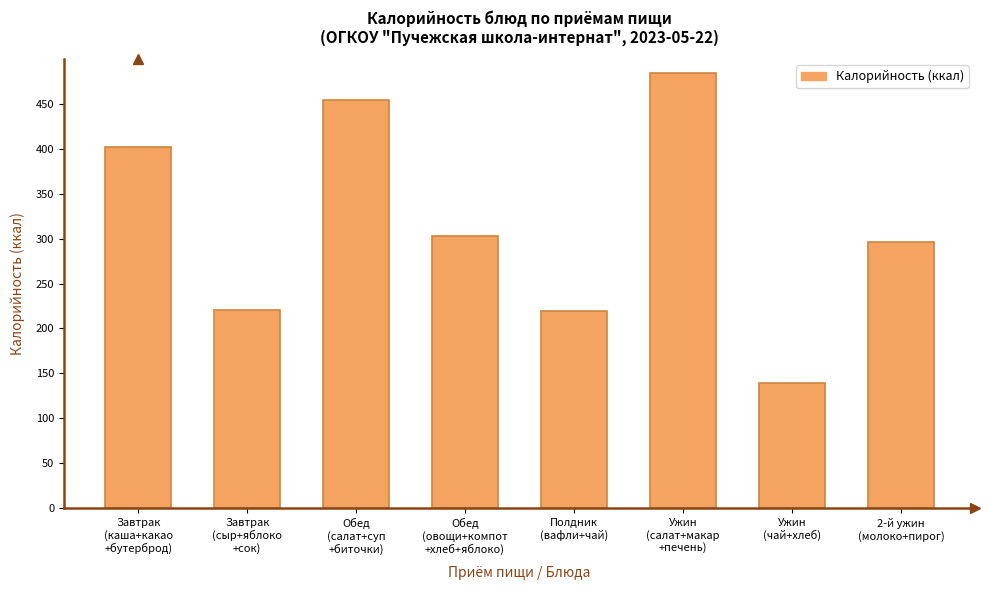

At which label does the data first exceed 303?

Завтрак
(каша+какао
+бутерброд)